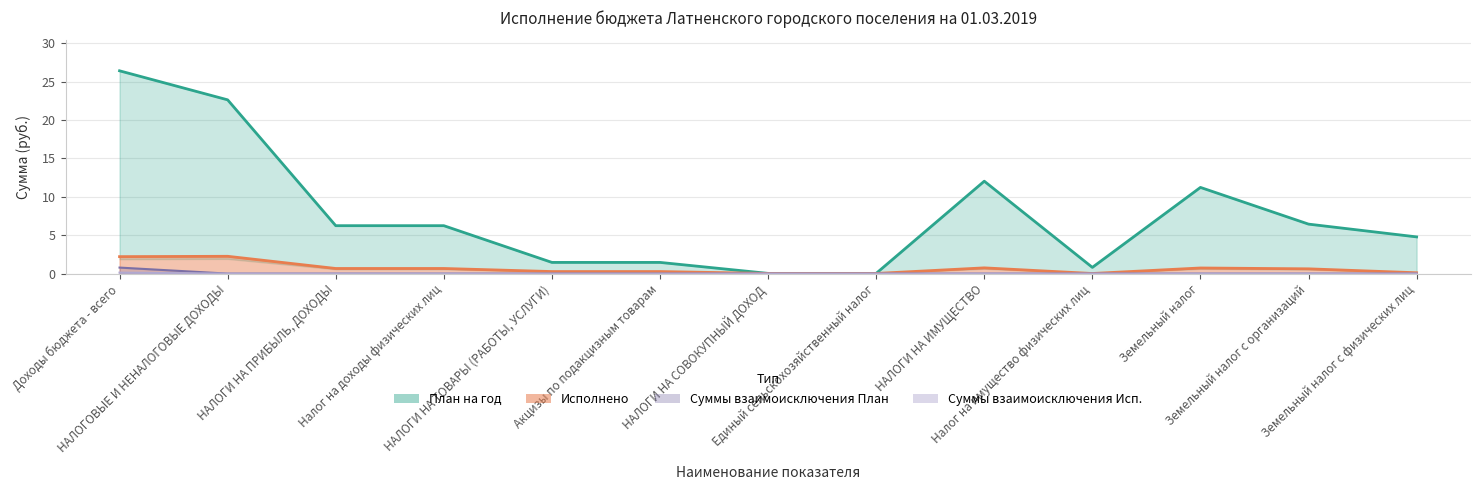

What is the label of the 3rd point from the right?

Земельный налог